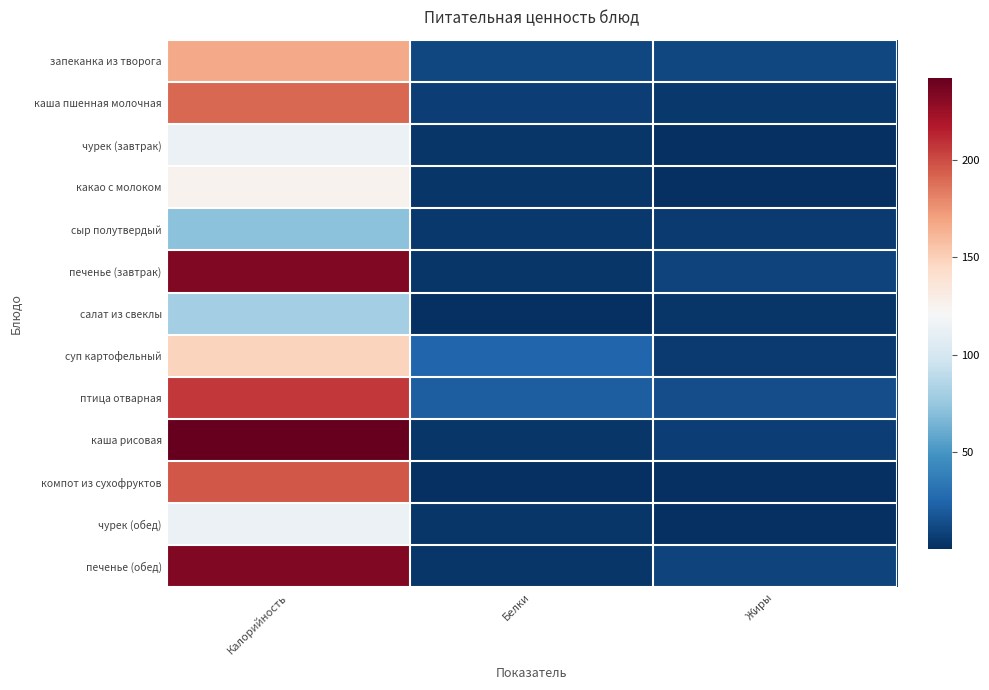

What is the difference between the highest and lowest values at Белки?

23.9